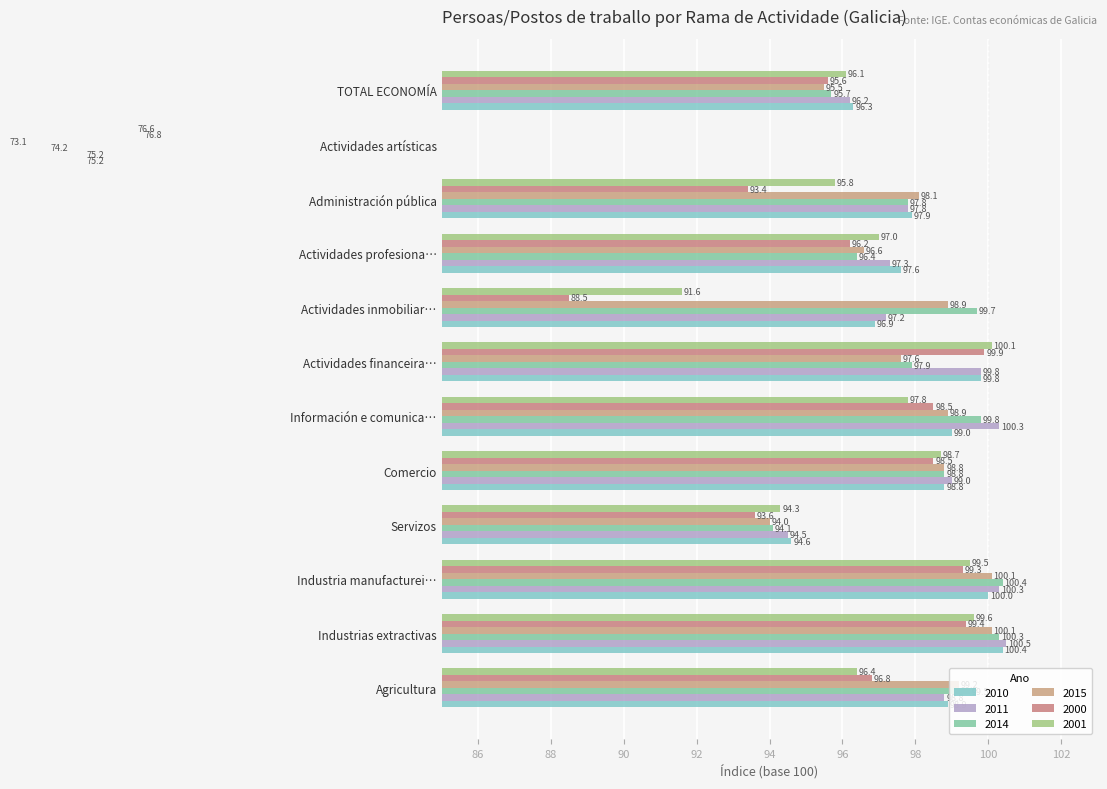

Where is 2010 nearest to the value 87?

Servizos